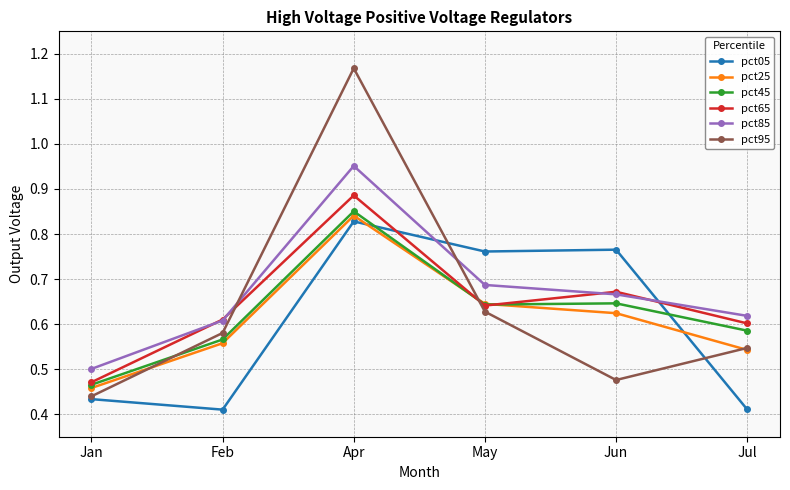

Is it true that pct85 equals 0.6 at Jul?

True